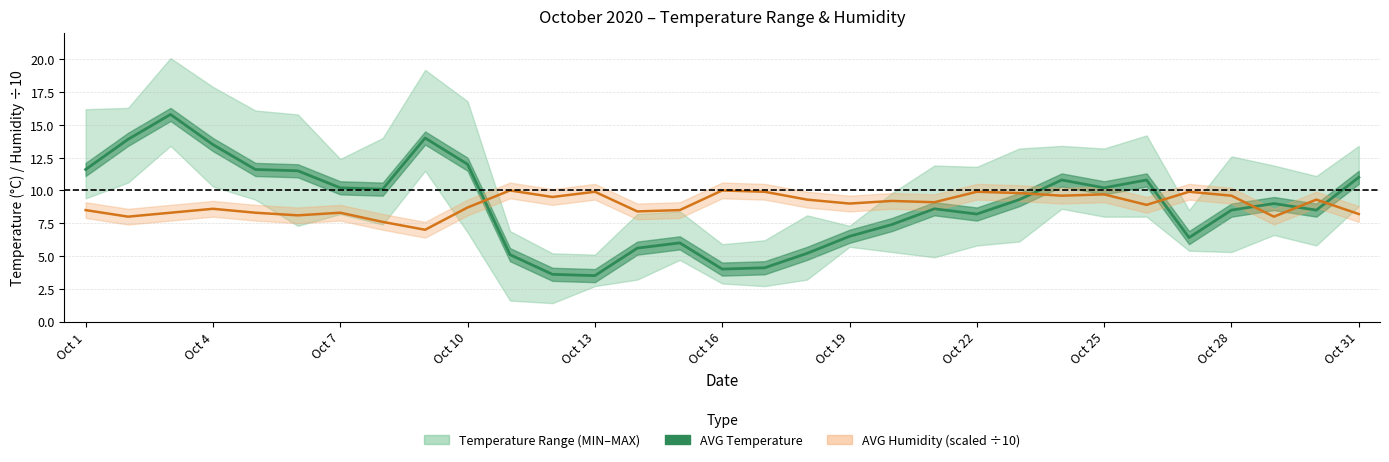

What is the difference between the maximum and minimum values?

12.3